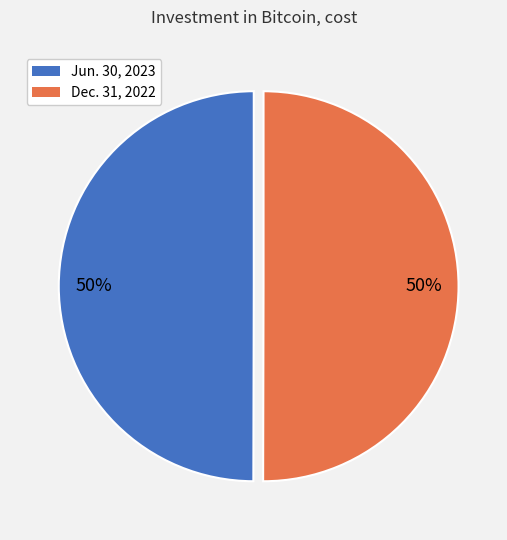

How many slices are in this pie chart?

2